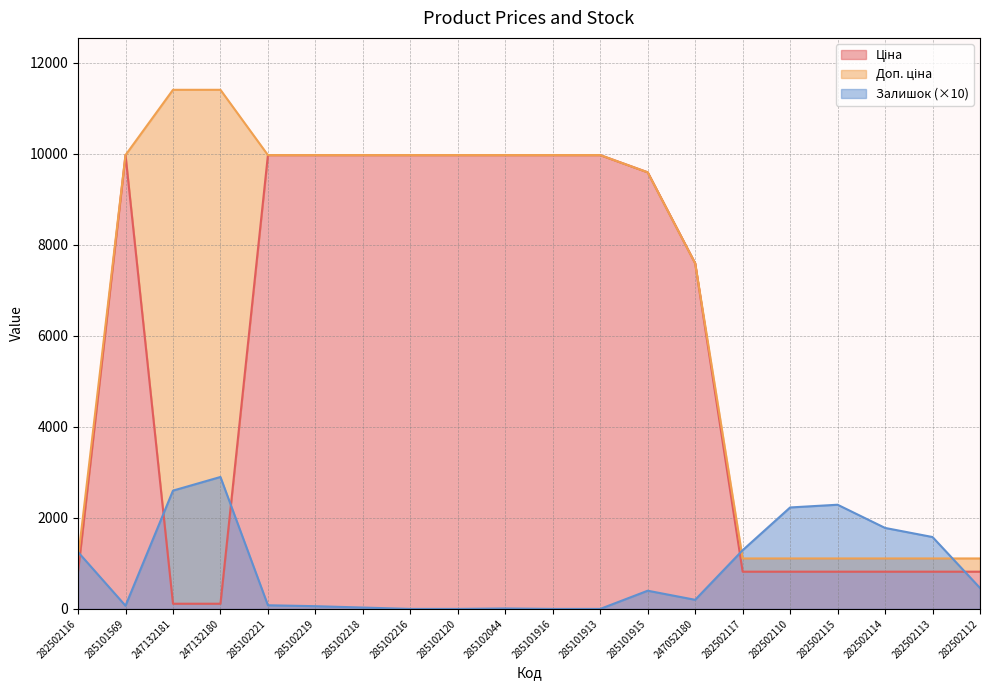

List the labels in order of Ціна value, largest first.

285101569, 285102221, 285102219, 285102218, 285102216, 285102120, 285102044, 285101916, 285101913, 285101915, 247052180, 282502116, 282502117, 282502110, 282502115, 282502114, 282502113, 282502112, 247132181, 247132180